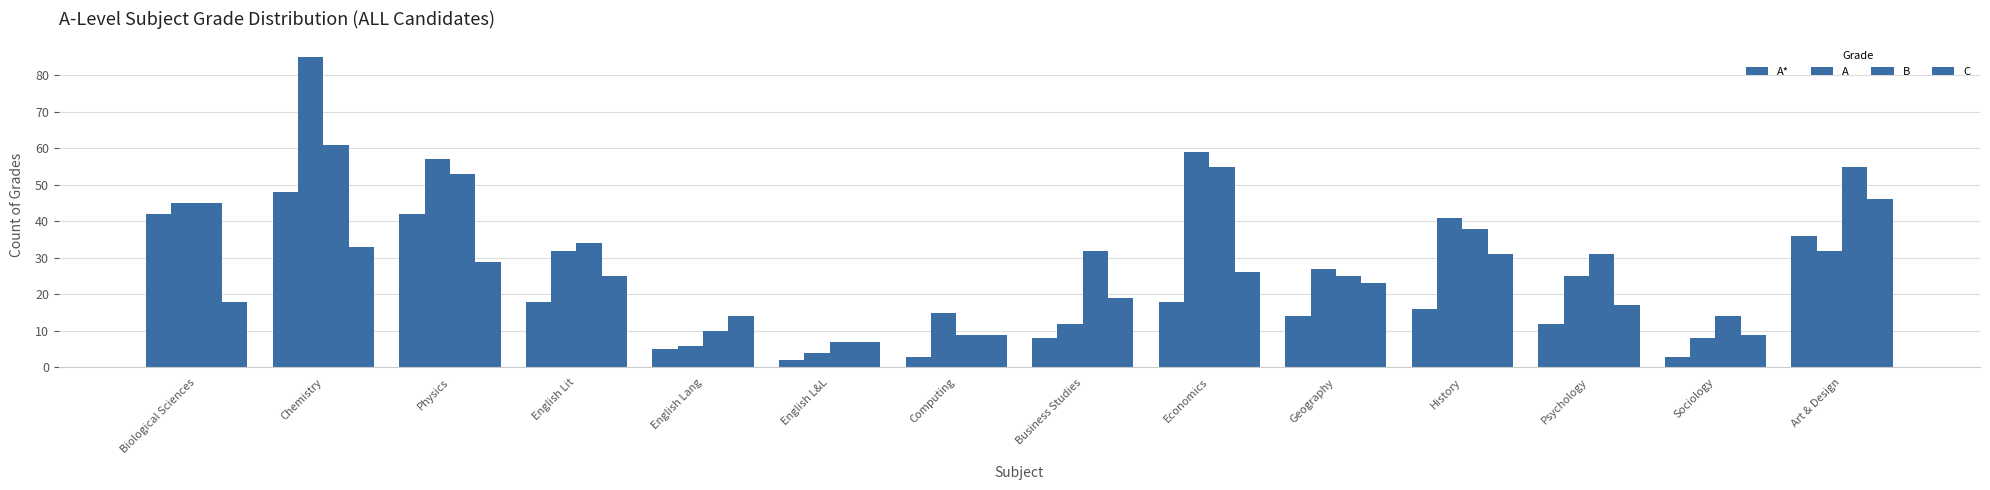

How many bars are there in each group?

4